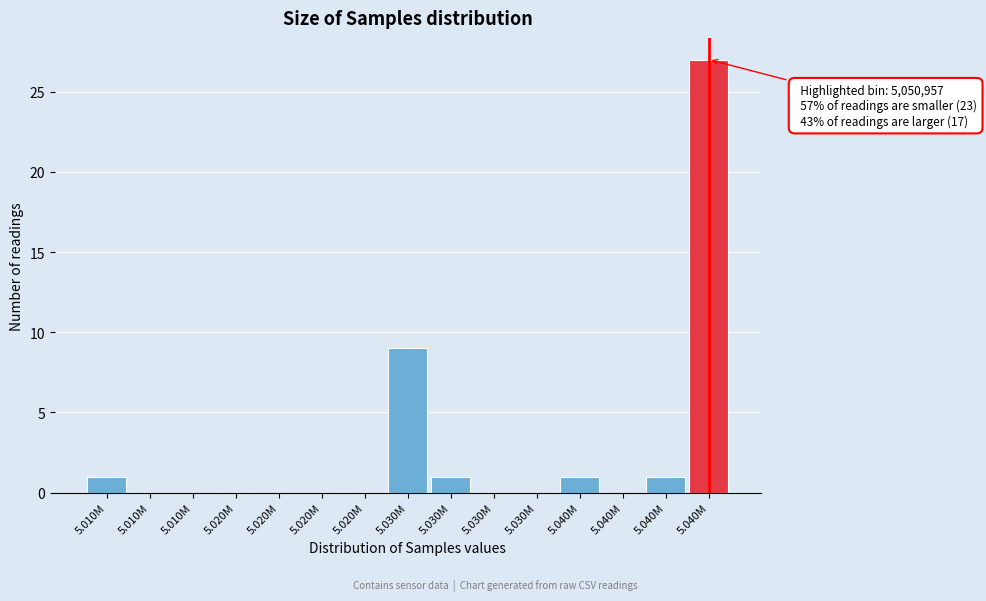

How many data points does each series have?

15